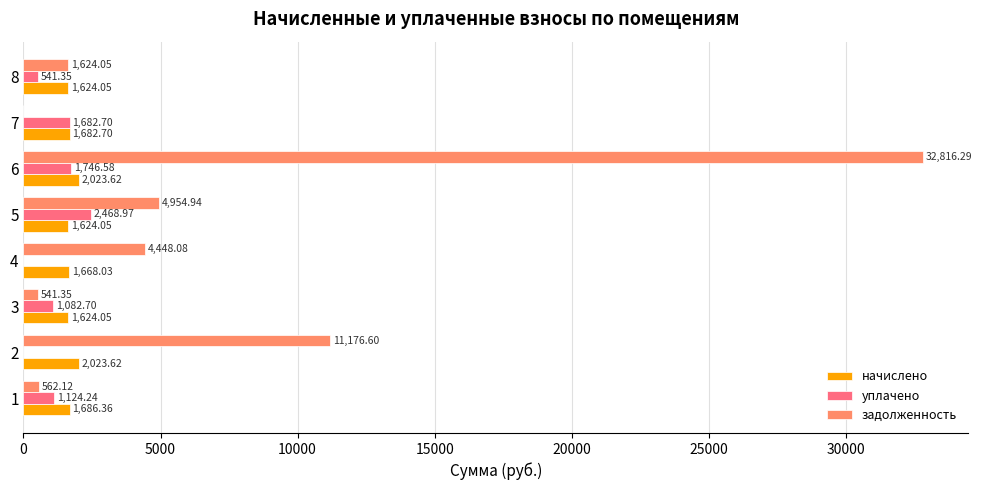

Which series has the largest total across all categories?

задолженность